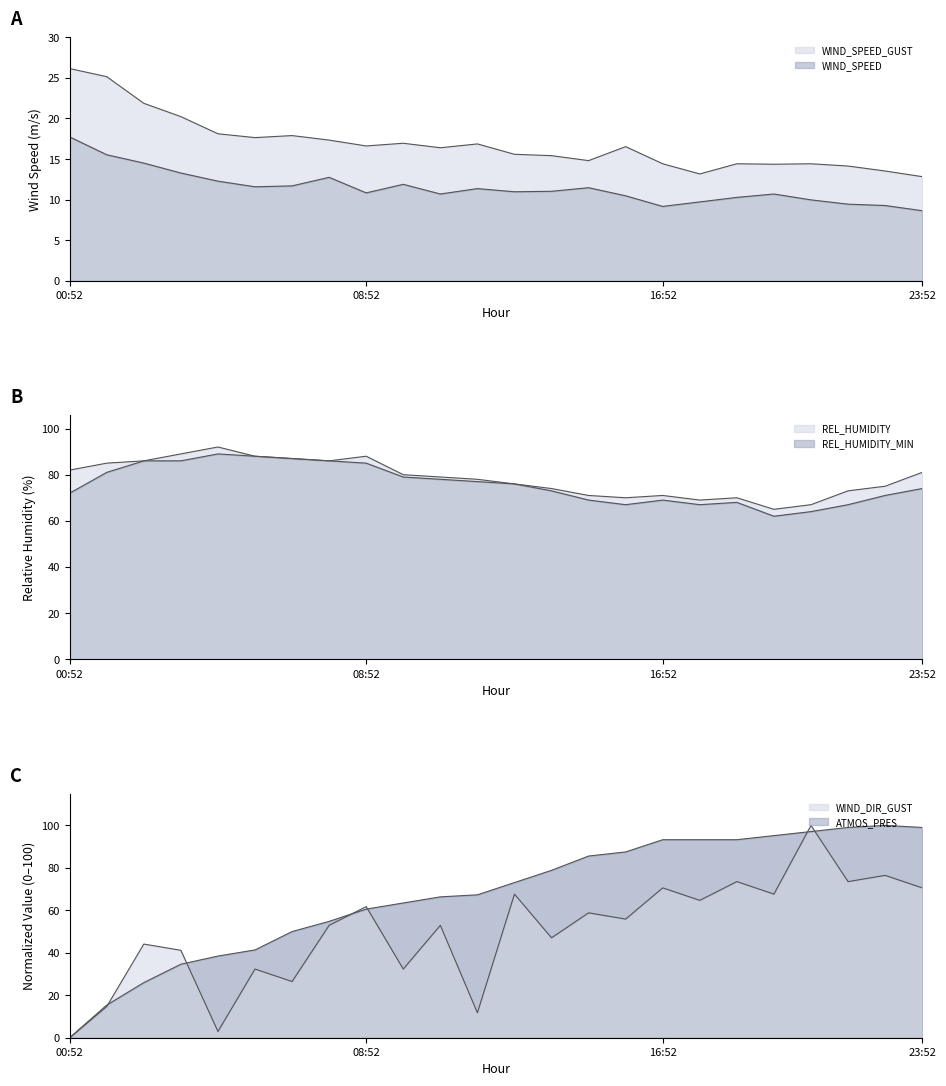

What is the total value across all series at 19:52?

314.9